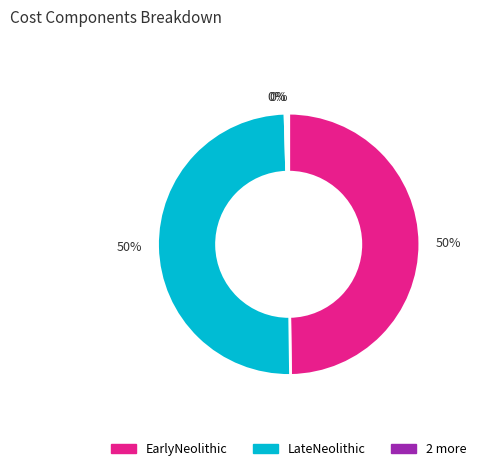

To the nearest percent, what is the difference between the largest and smallest slice percentages?

50%